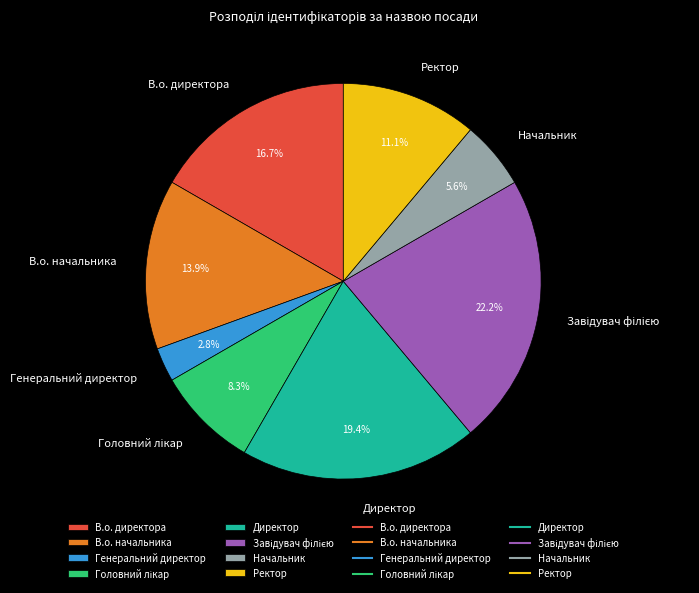

Does any single category account for the majority?

No